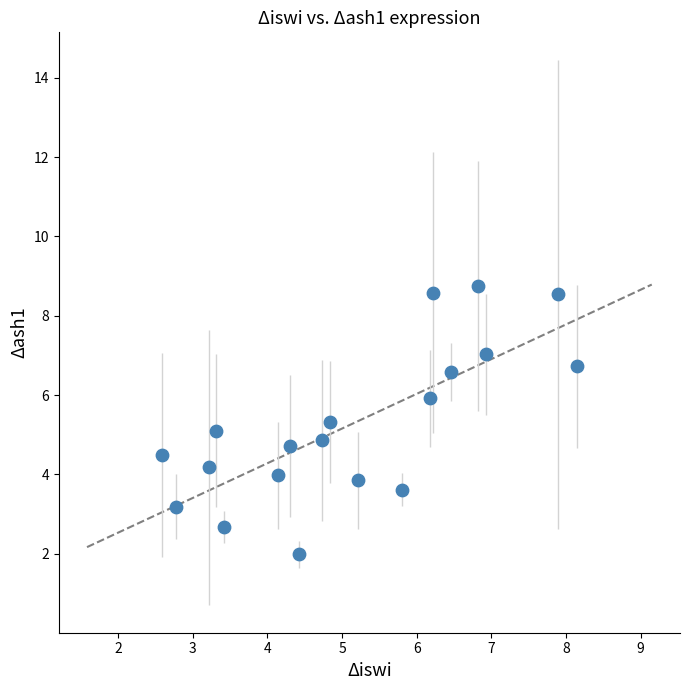

What is the range of X values (max minus min)?

5.6